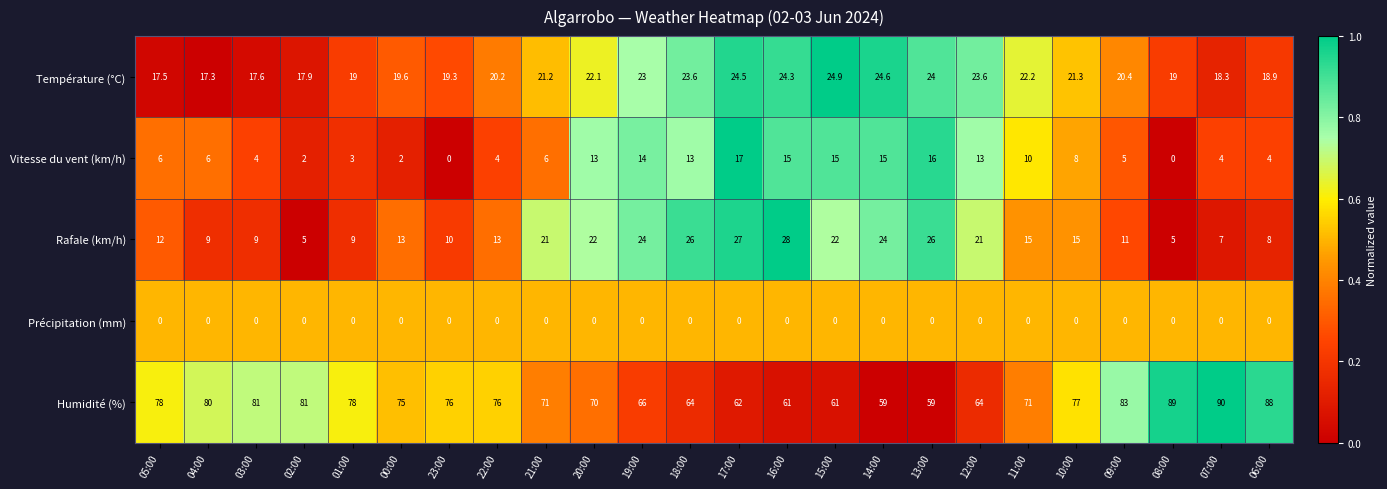

True or false: Température (°C) has a value of 24.5 at 17:00.

True